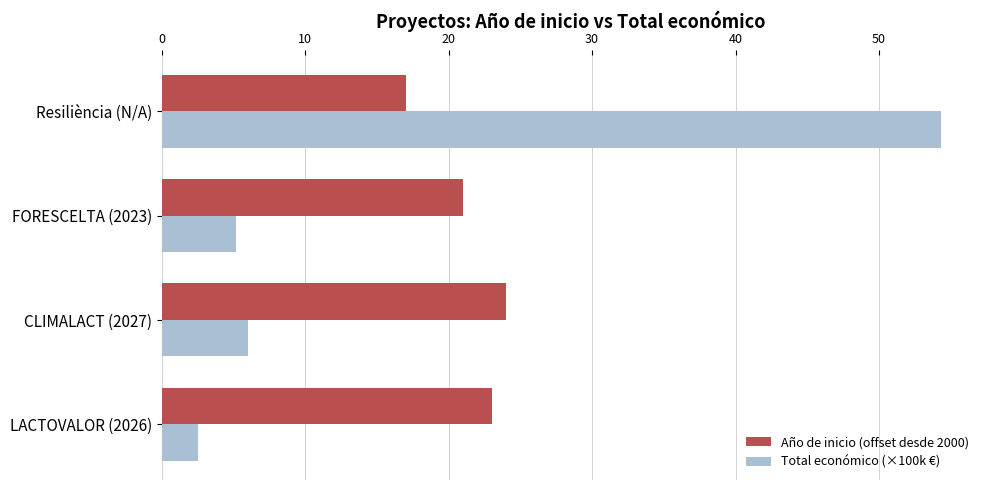

The value of Año de inicio (offset desde 2000) at CLIMALACT (2027) is 24.0. True or false?

True